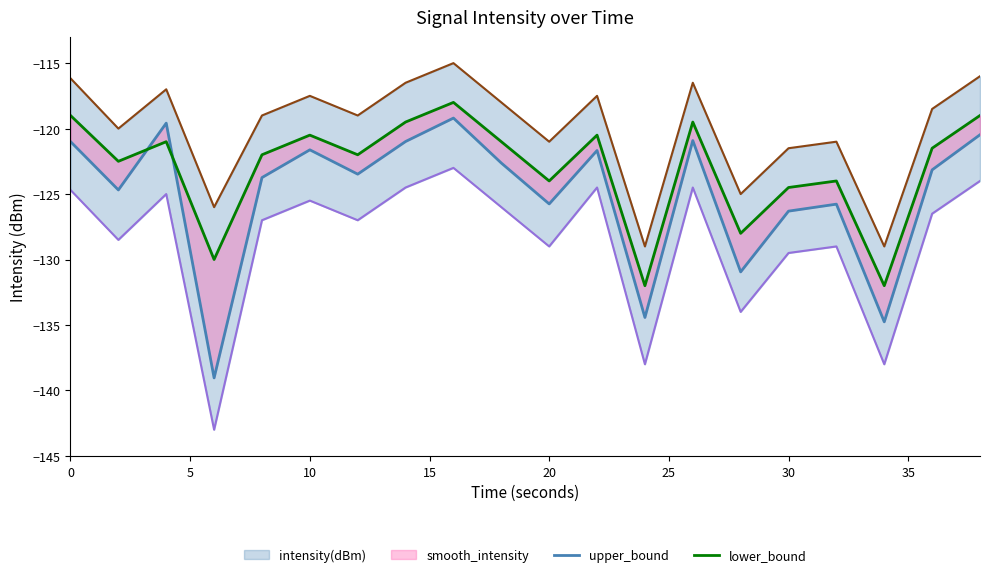

How many lines are shown in the chart?

2